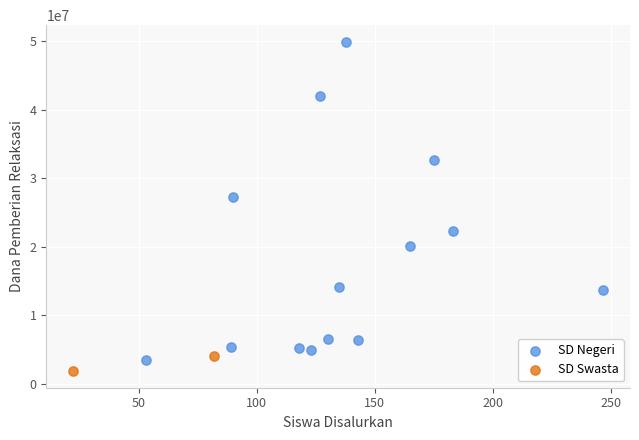

Which series contains the lowest Y value?

SD Swasta